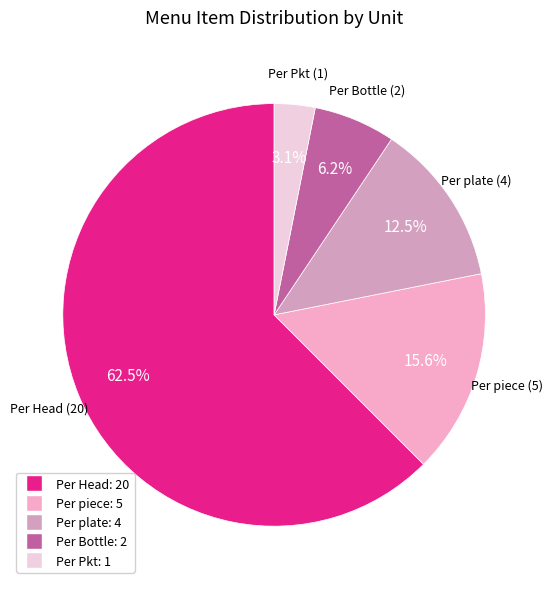

The Per Pkt slice represents 3% of the pie. True or false?

True